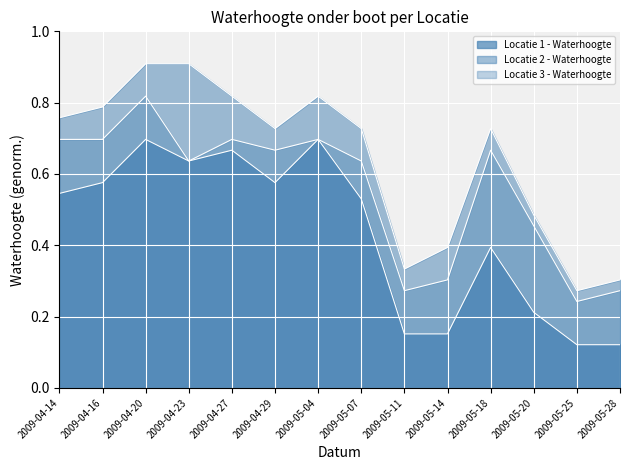

At how many categories does at least one series exceed 0?

14